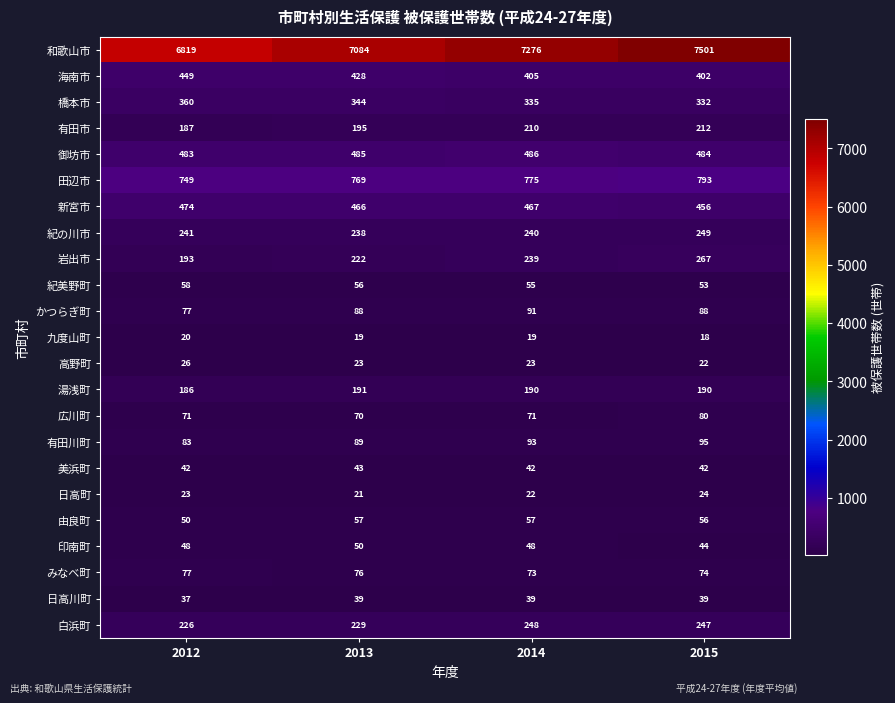

What is the total value across all series at 2012?

10979